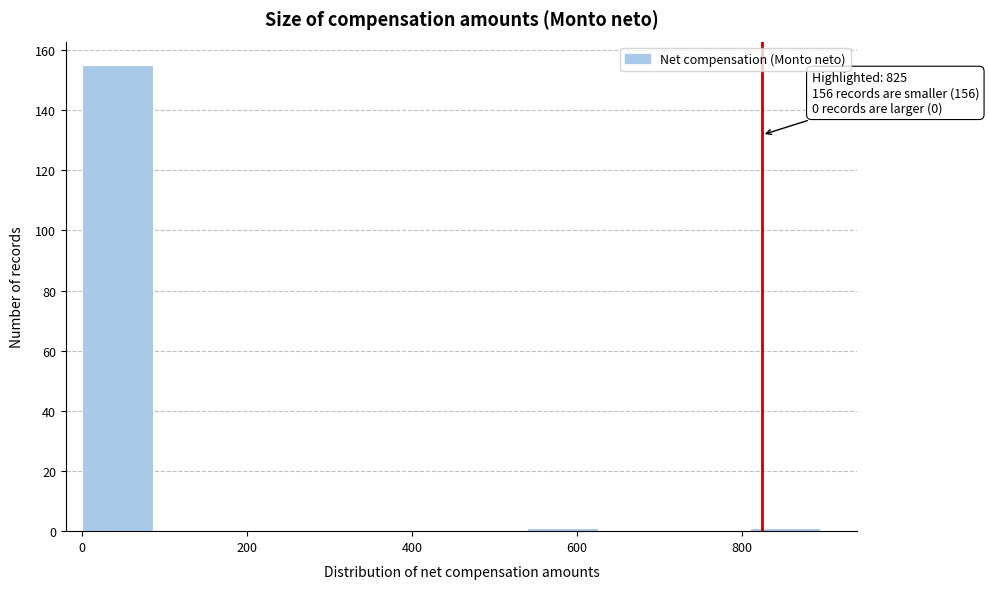

Over which range of the x-axis is the bar tallest?

0 to 90